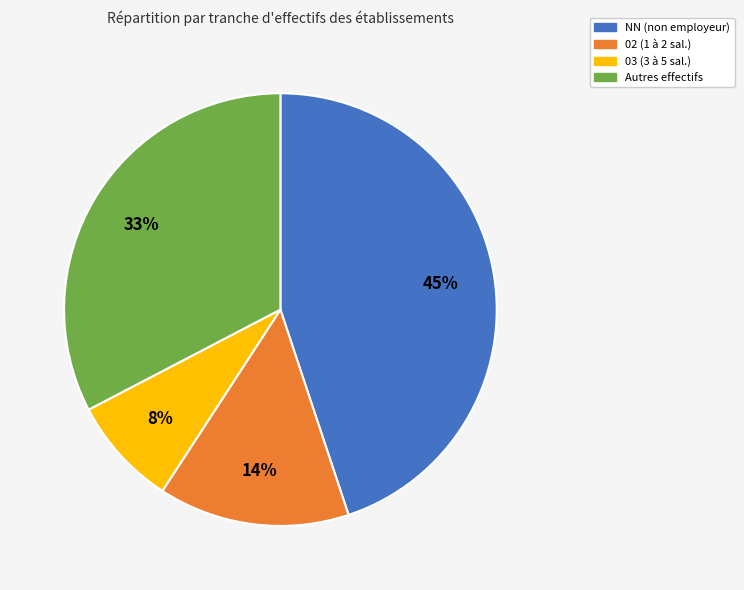

Count the number of slices in the pie.

4